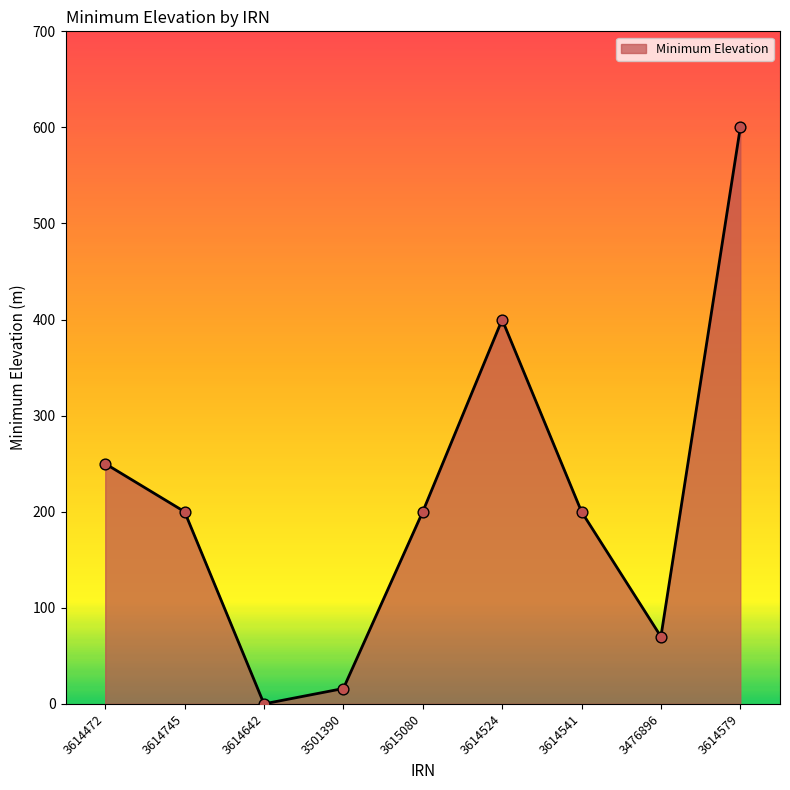

Approximately how many times larger is the value at 3614541 compared to 3501390?

12.5